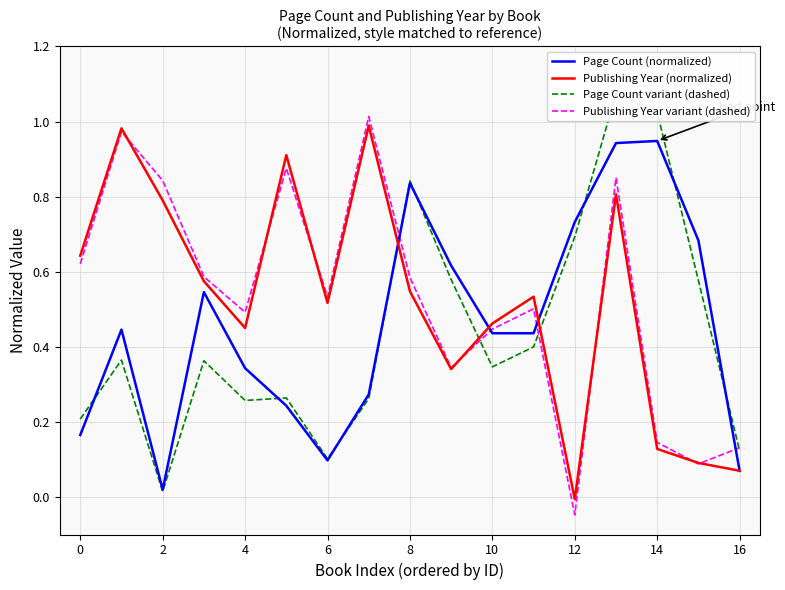

After their last crossing, which series has the higher values: Publishing Year variant (dashed) or Page Count (normalized)?

Publishing Year variant (dashed)